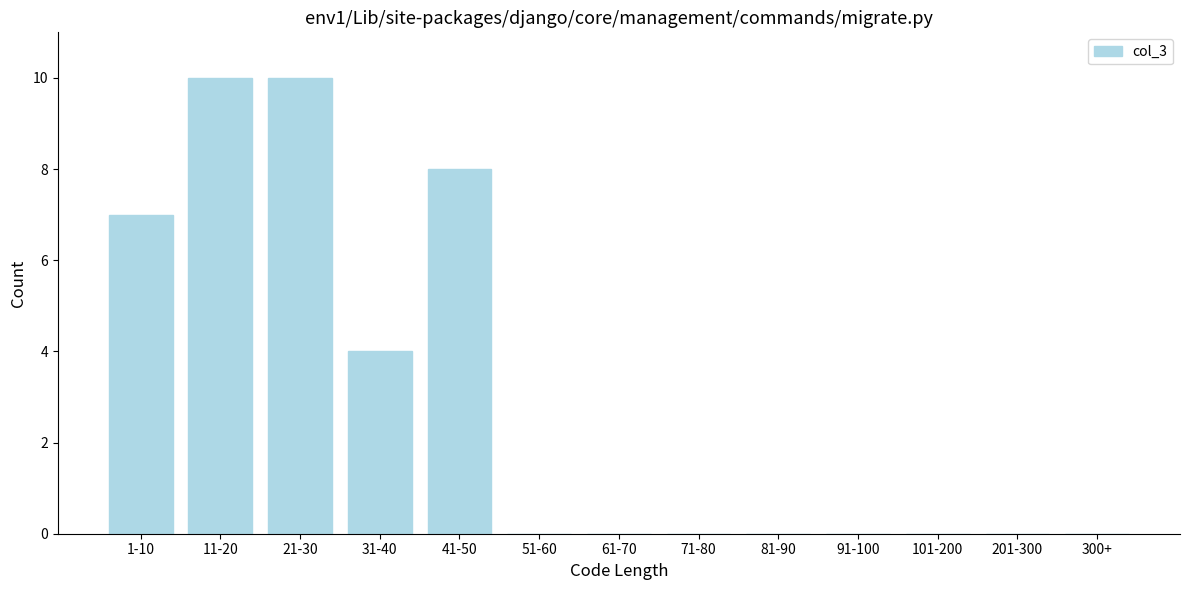

Reading right to left, transcribe all the data shown in this chart.

300+=0	201-300=0	101-200=0	91-100=0	81-90=0	71-80=0	61-70=0	51-60=0	41-50=8	31-40=4	21-30=10	11-20=10	1-10=7